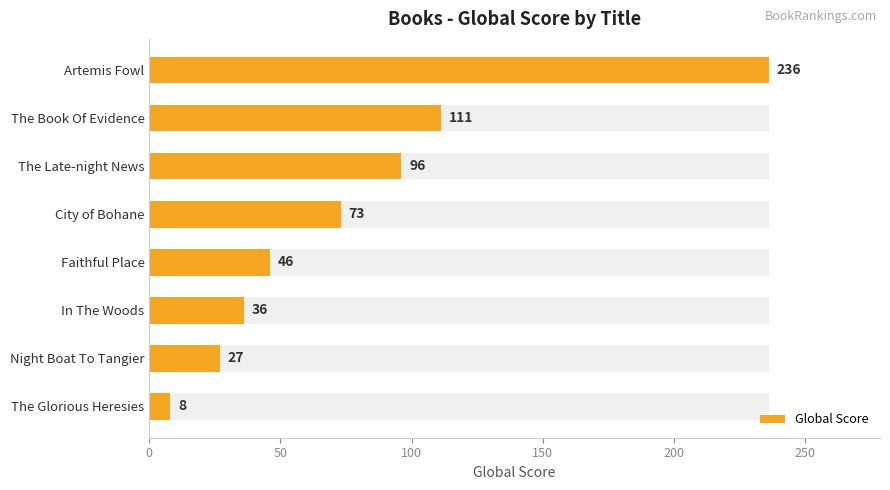

What is the difference between the second highest and second lowest values?

84